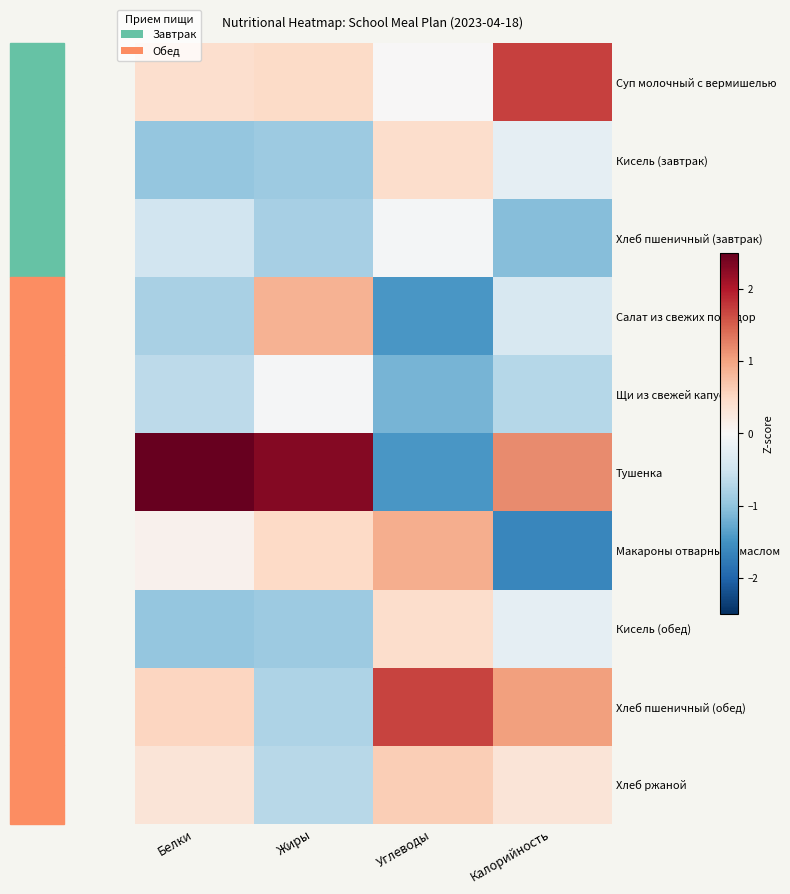

Which series changed the most between Белки and Углеводы?

Тушенка